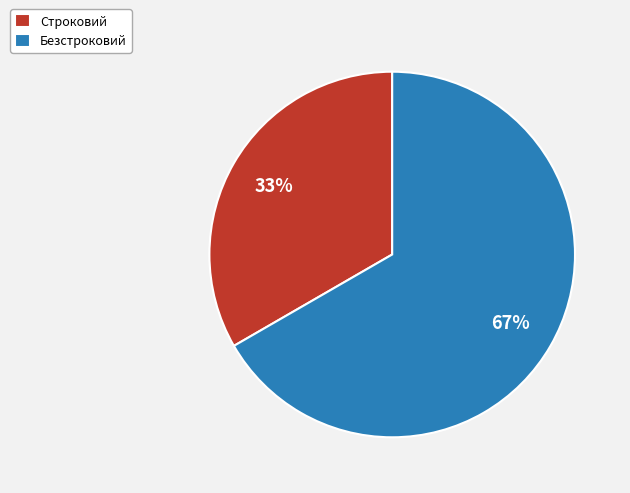

Which category has the smallest portion of the pie?

Строковий